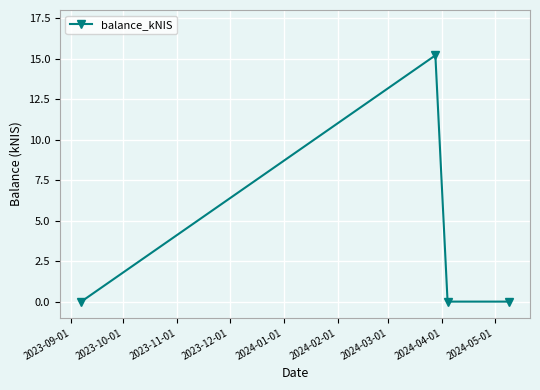

How many interior local peaks (higher than both neighbors) does the data have?

1